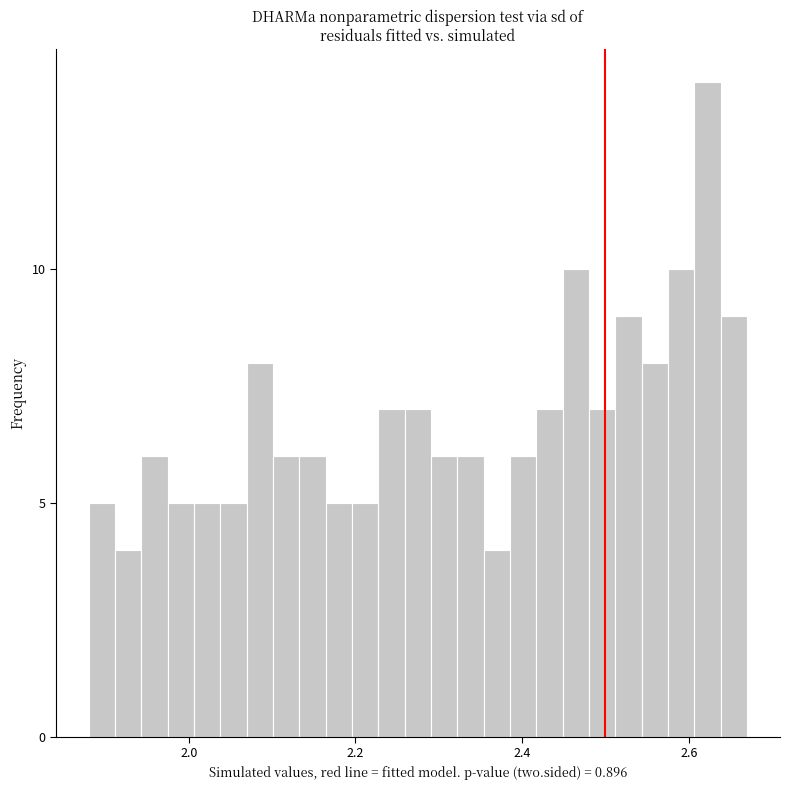

Around what value on the x-axis is the tallest bar? Give the approximate position of its centre, as read against the axis.

2.62